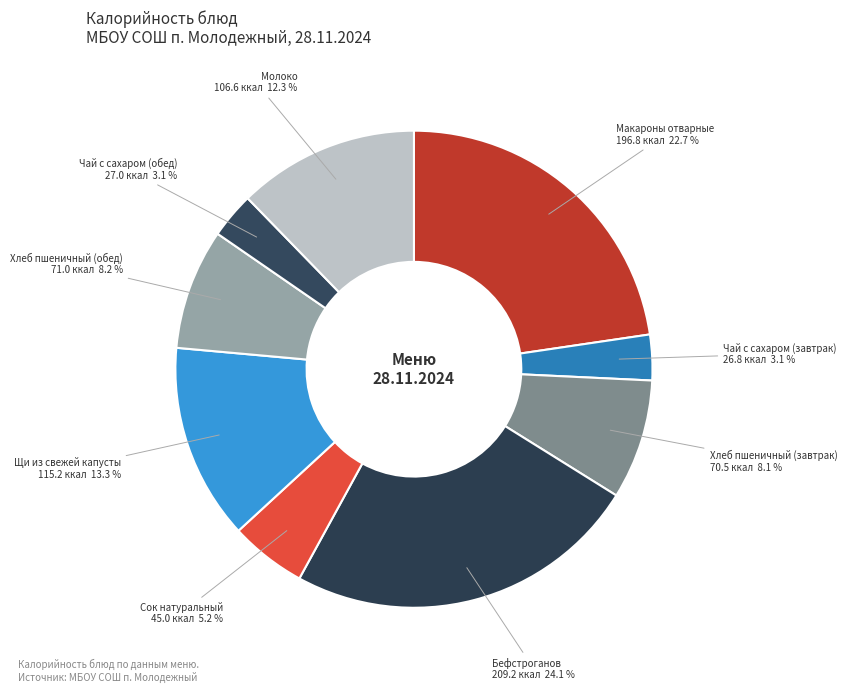

Is there any slice that represents more than half of the pie?

No